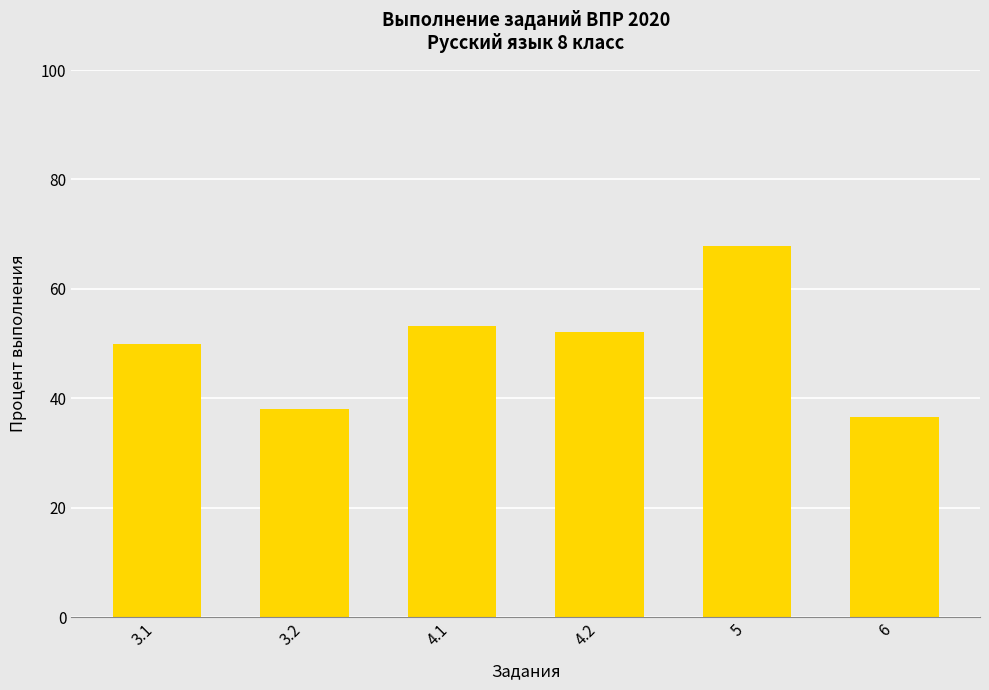

What is the difference between the maximum and minimum values?

31.2